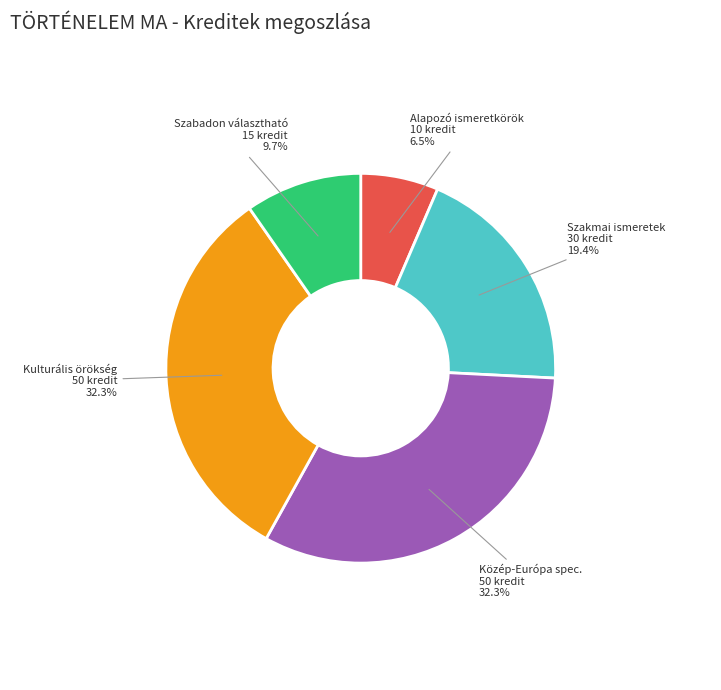

Is there any slice that represents more than half of the pie?

No